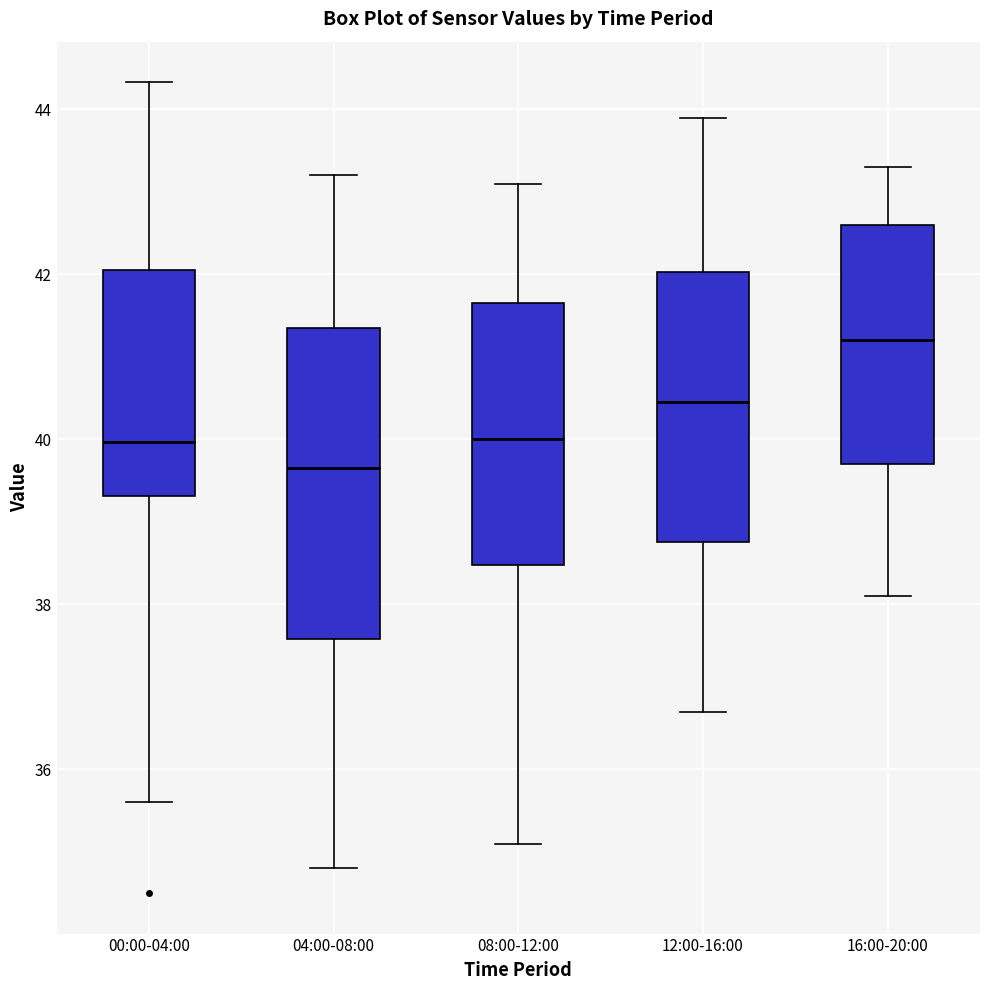

Which box's median line is the highest?

16:00-20:00